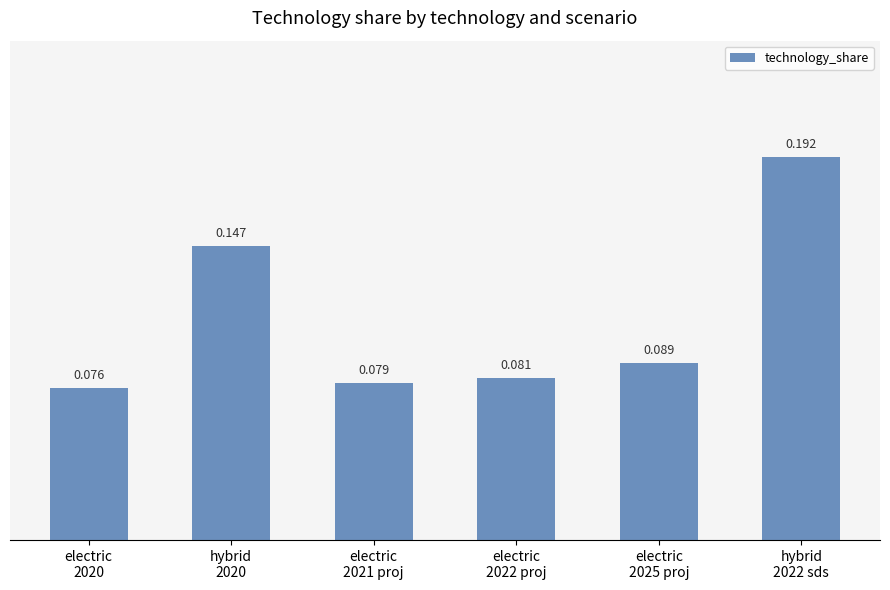

What value does the data have at electric
2025 proj?

0.1